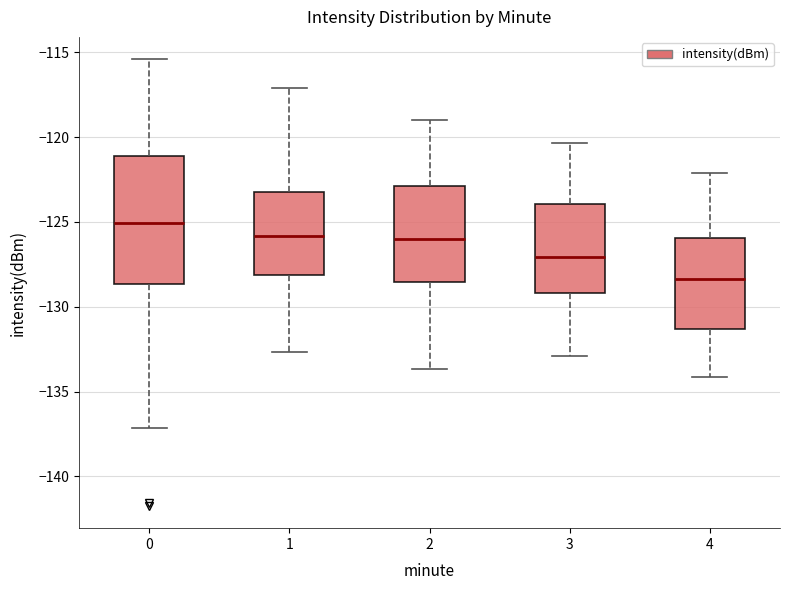

Where does the upper whisker of the box at x = 0 end on the y-axis? The values are not printed on the chart, so give them approximately, as read against the axis.

-115.5